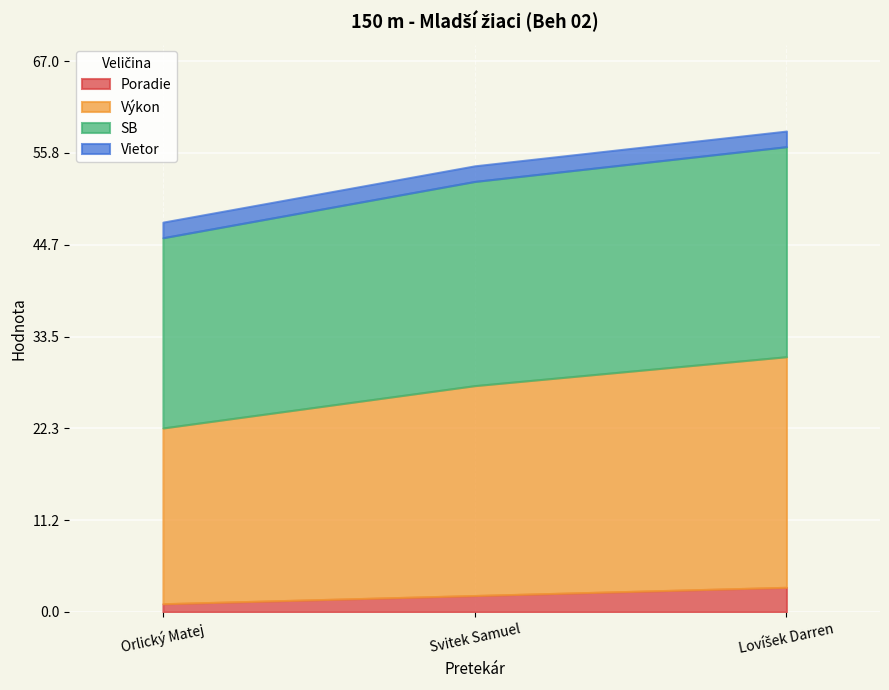

Reading left to right, extract all data points from this chart.

Poradie: 1.0	2.0	3.0
Výkon: 21.4	25.5	28.1
SB: 23.1	24.8	25.6
Vietor: 1.9	1.9	1.9